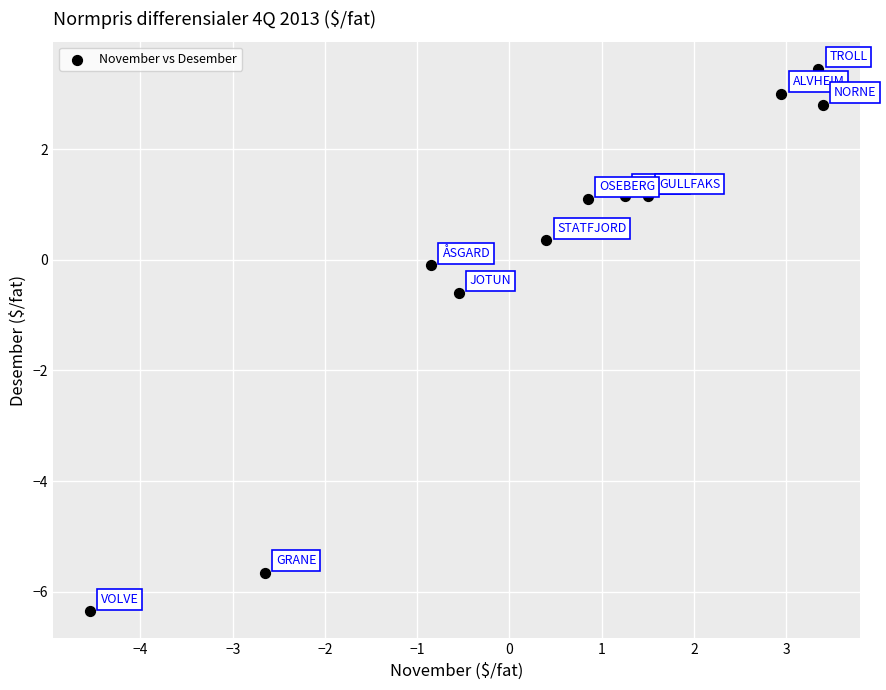

What is the range of Y values (max minus min)?

9.8